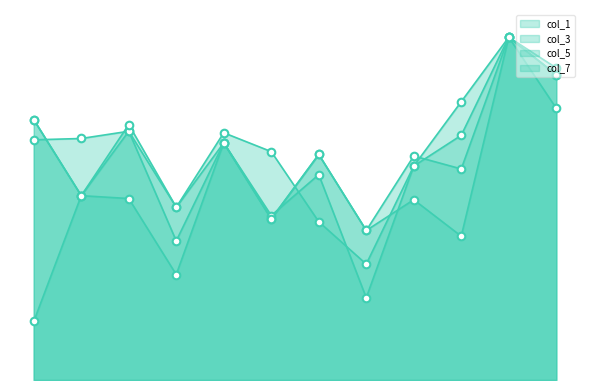

Which series has the largest total across all categories?

col_5